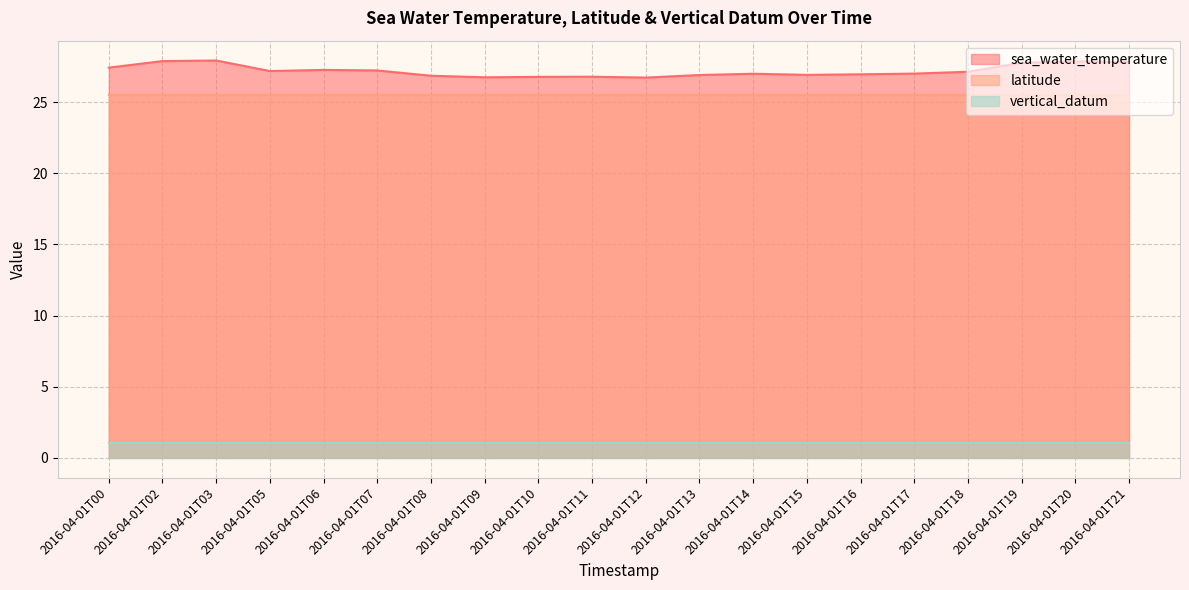

What is the smallest value displayed?

1.0